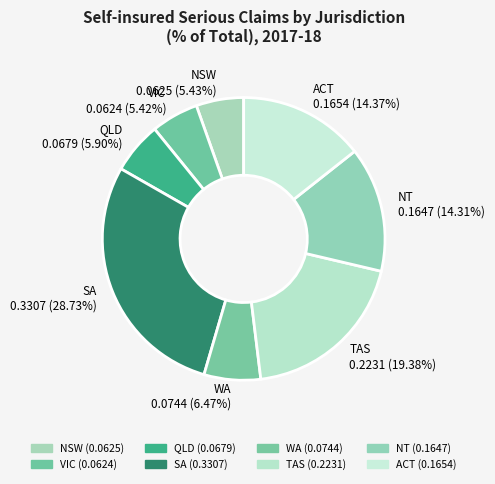

Does QLD account for over 50% of the chart?

No